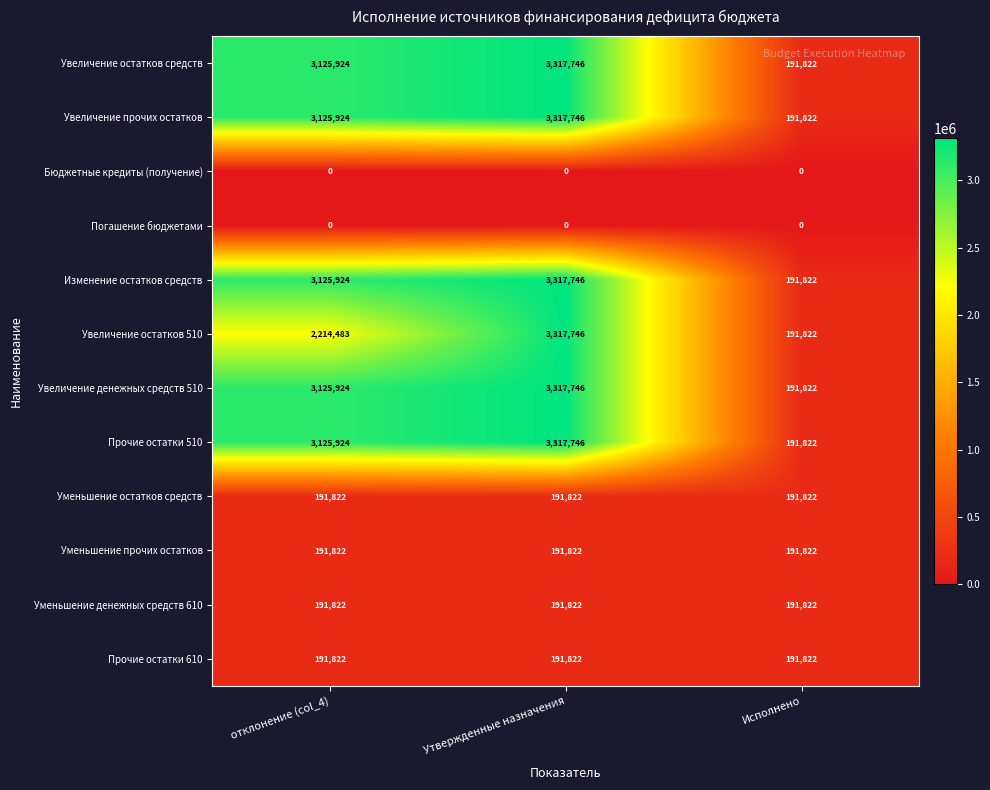

The value of Уменьшение прочих остатков at Утвержденные назначения is 191822. True or false?

True